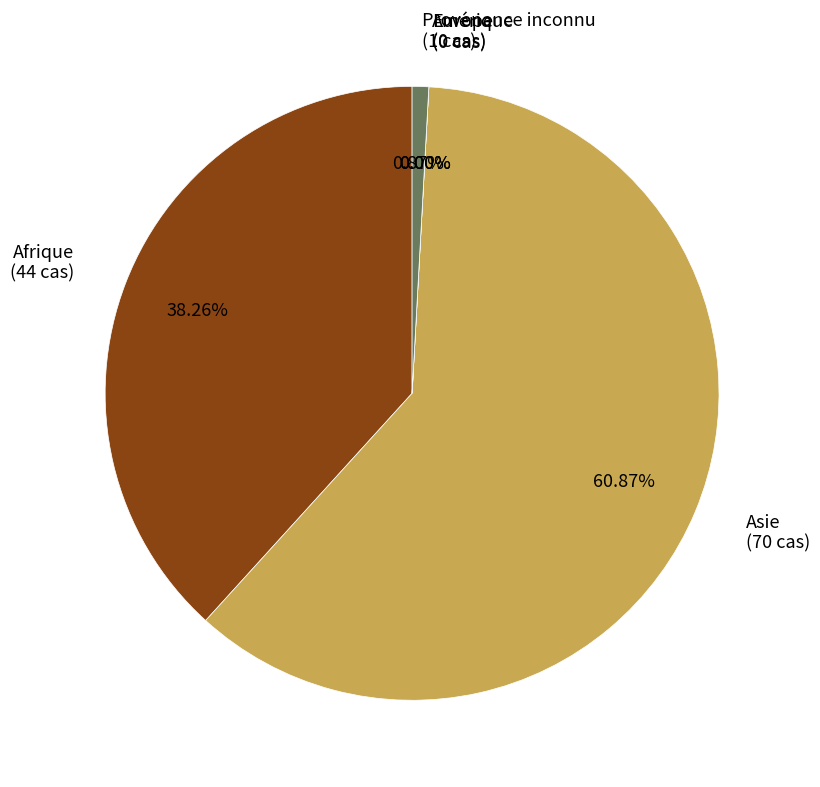

How many segments does this pie chart have?

5